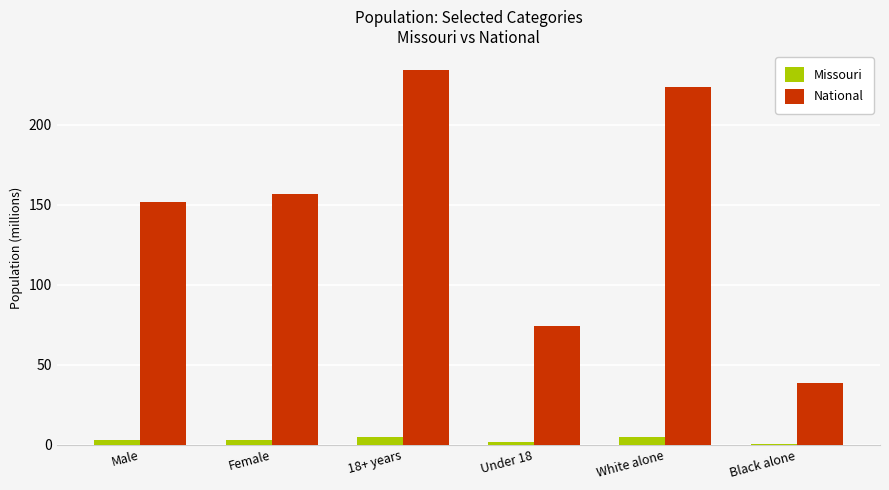

Is the value of National at White alone greater than the value of Missouri at Black alone?

Yes